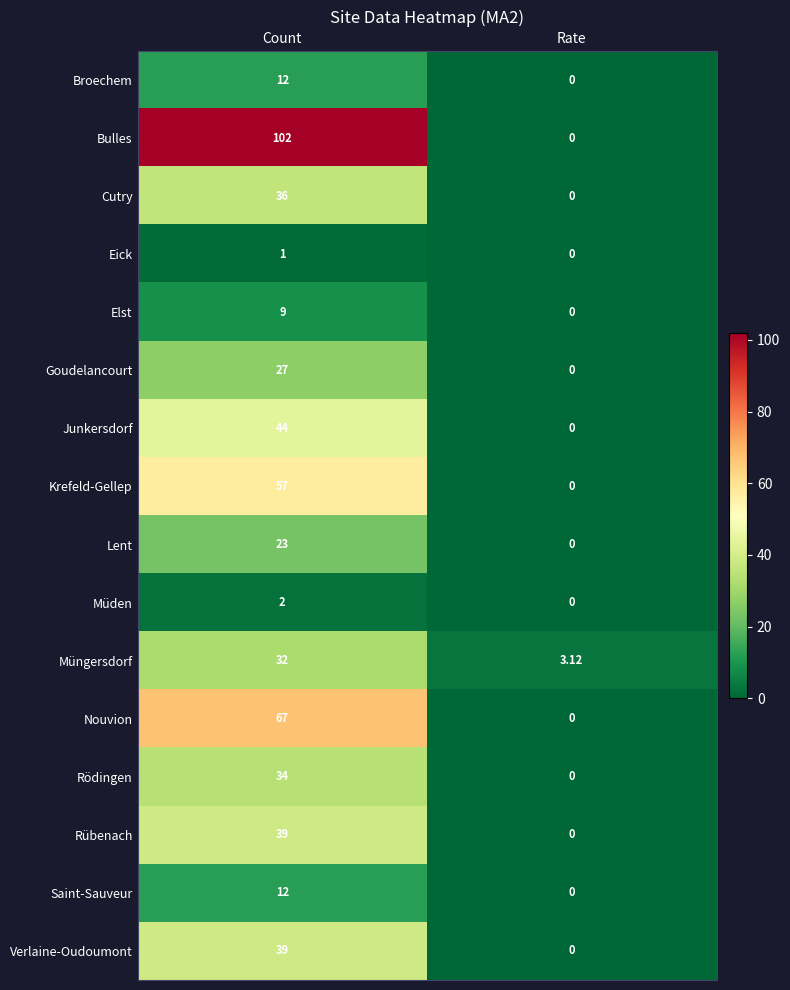

Which series has the largest total across all categories?

Bulles